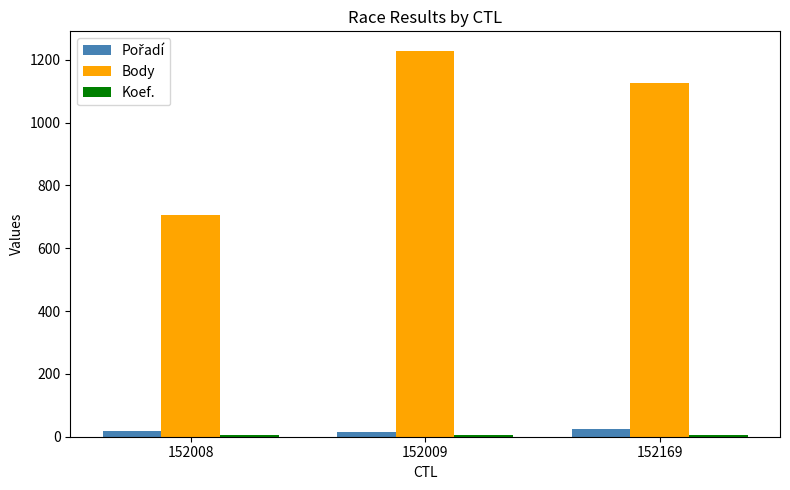

What is the greatest value displayed?

1229